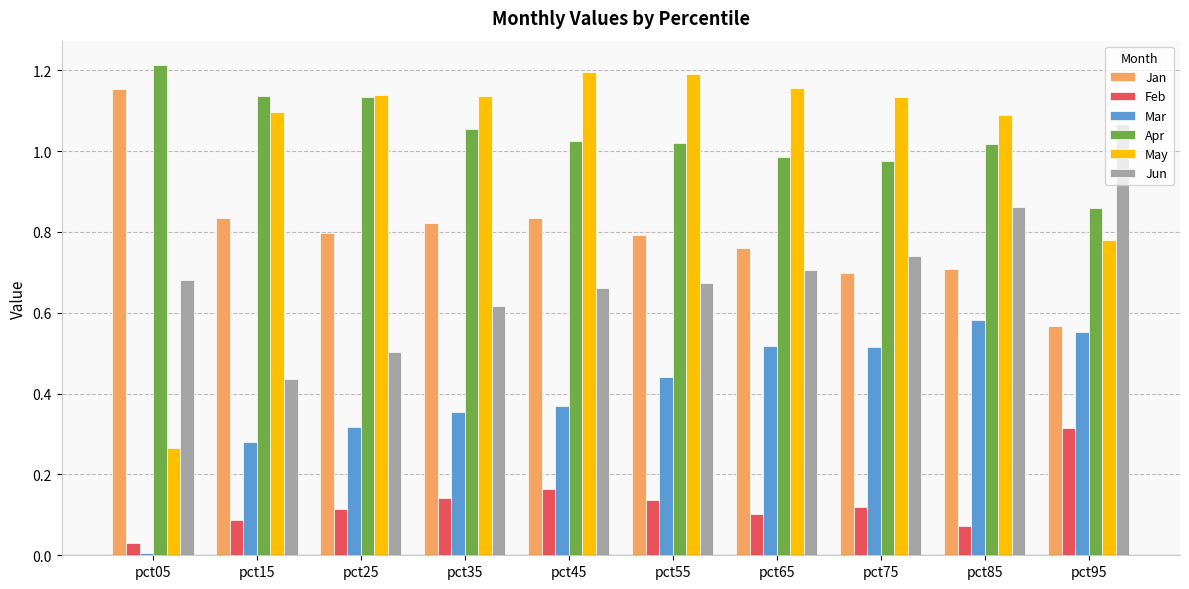

How many groups of bars are there?

10